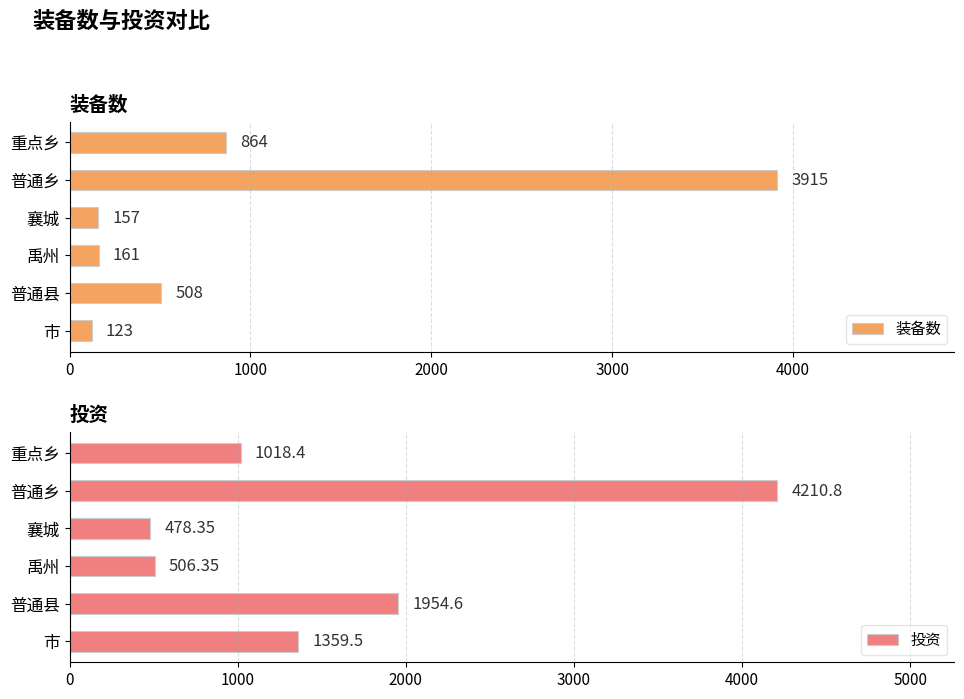

What is the difference between the second highest and minimum values in the 装备数 series?

741